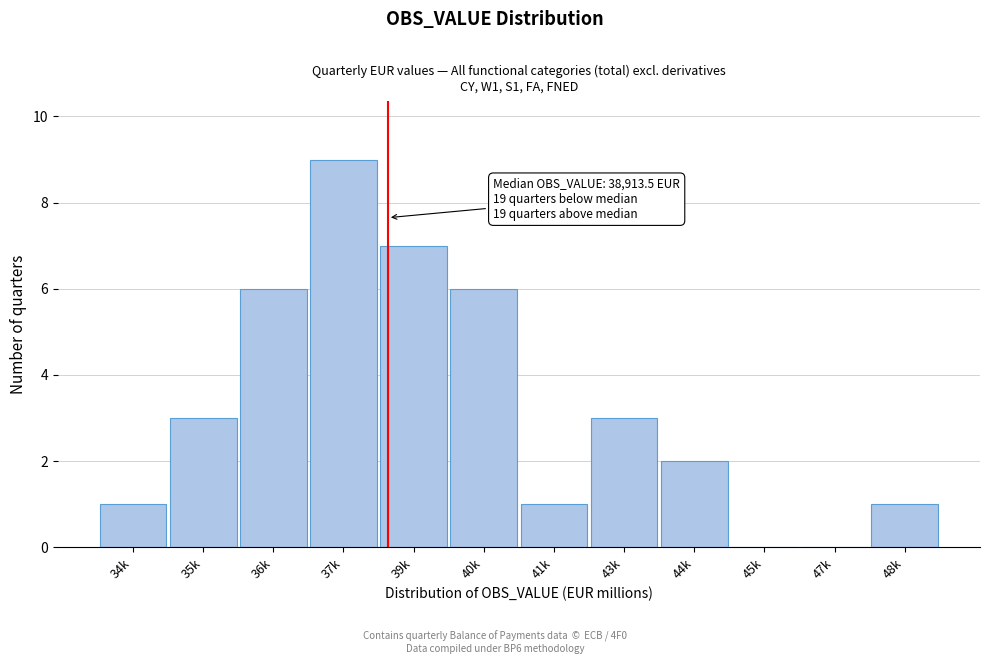

Reading right to left, extract all data points from this chart.

48k=1	47k=0	45k=0	44k=2	43k=3	41k=1	40k=6	39k=7	37k=9	36k=6	35k=3	34k=1